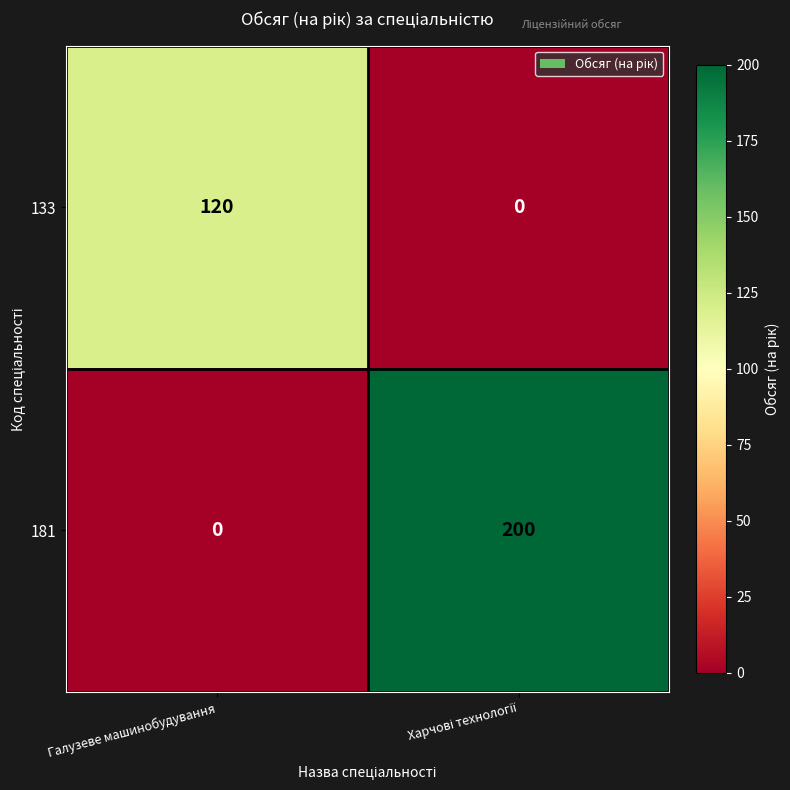

What is the difference between the maximum and minimum values in the 181 series?

200